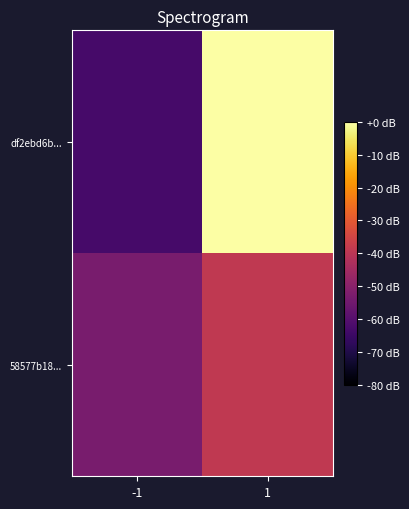

Which series has the largest total across all categories?

df2ebd6b...